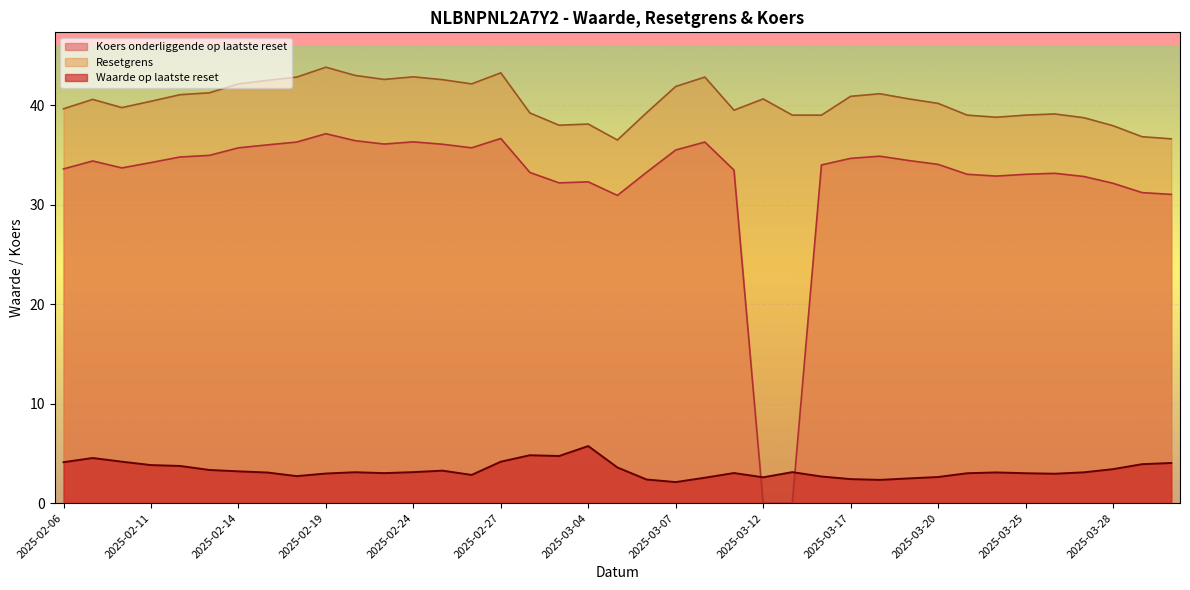

At how many categories does at least one series exceed 38?

34